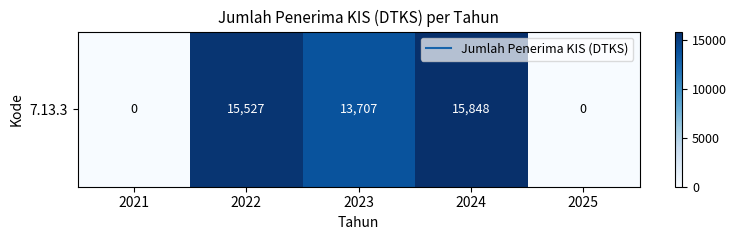

How many series are shown in this chart?

1